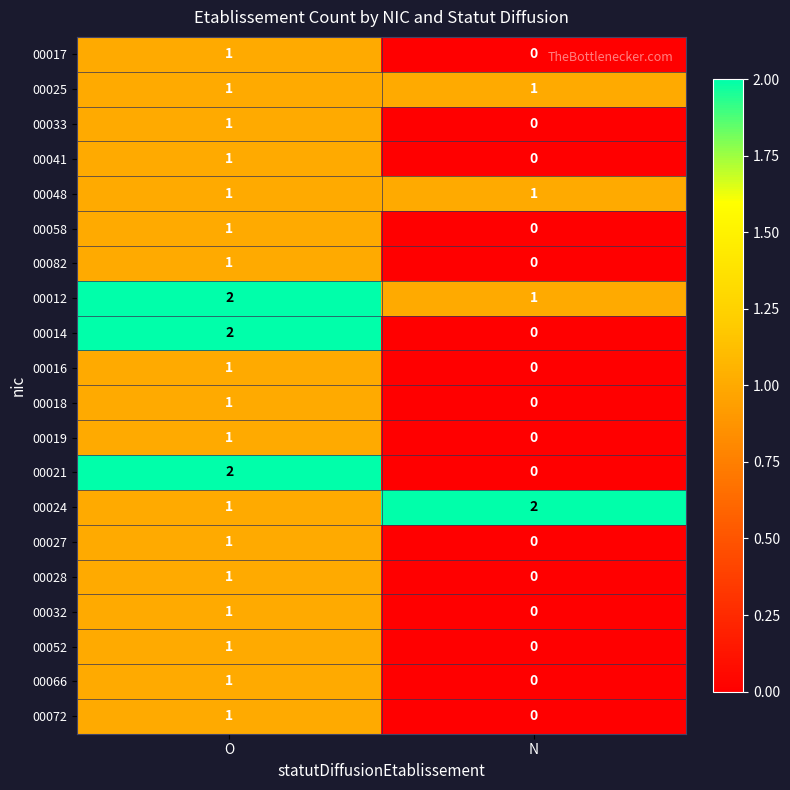

At which label is 00066 closest to 0?

N